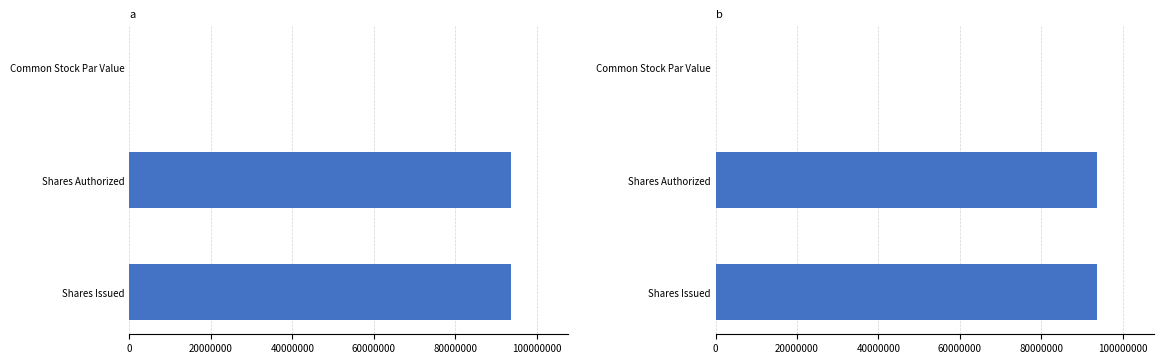

Which series has the largest total across all categories?

Jan. 31, 2022